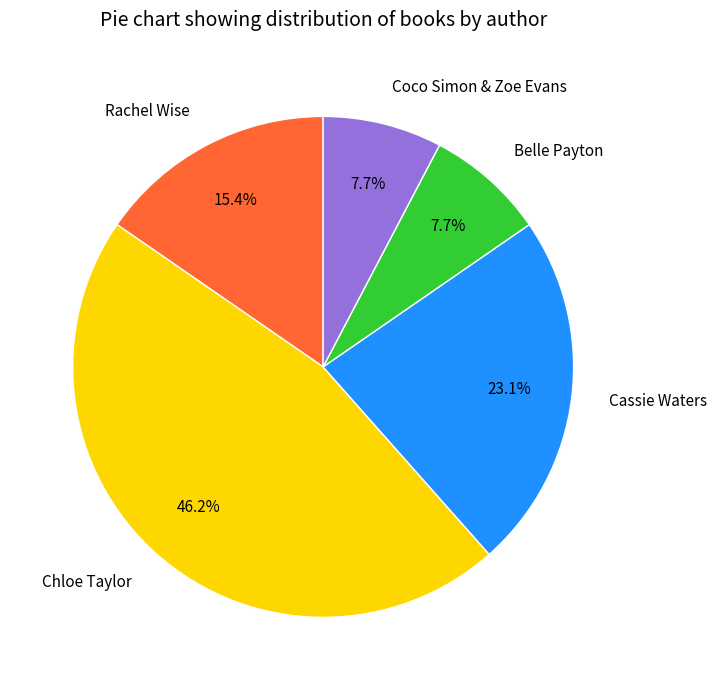

Does any single category account for the majority?

No